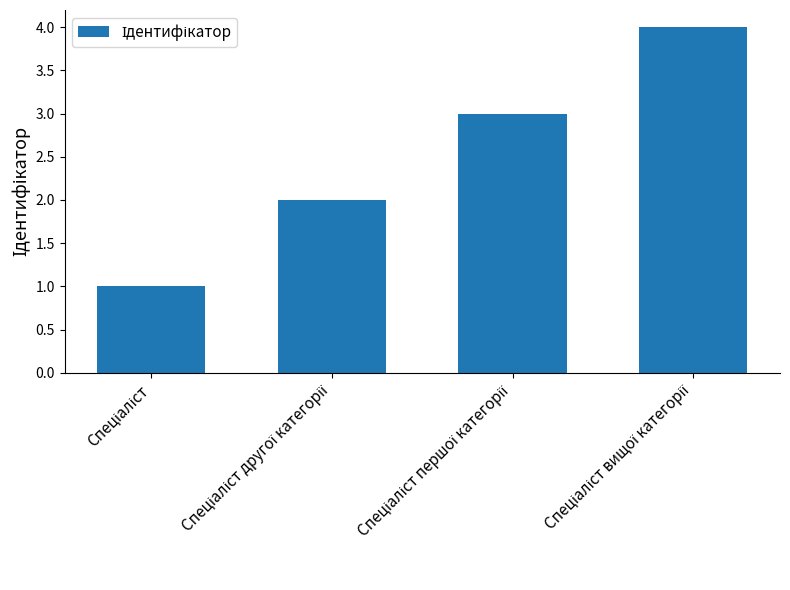

What is the sum of all values?

10